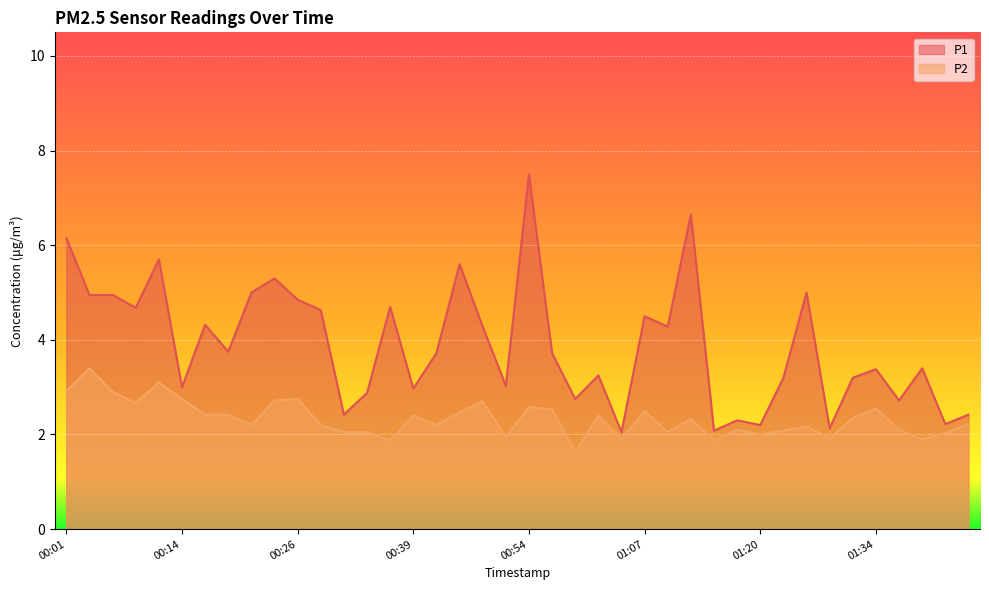

What is the label of the 23rd point from the right?

00:47